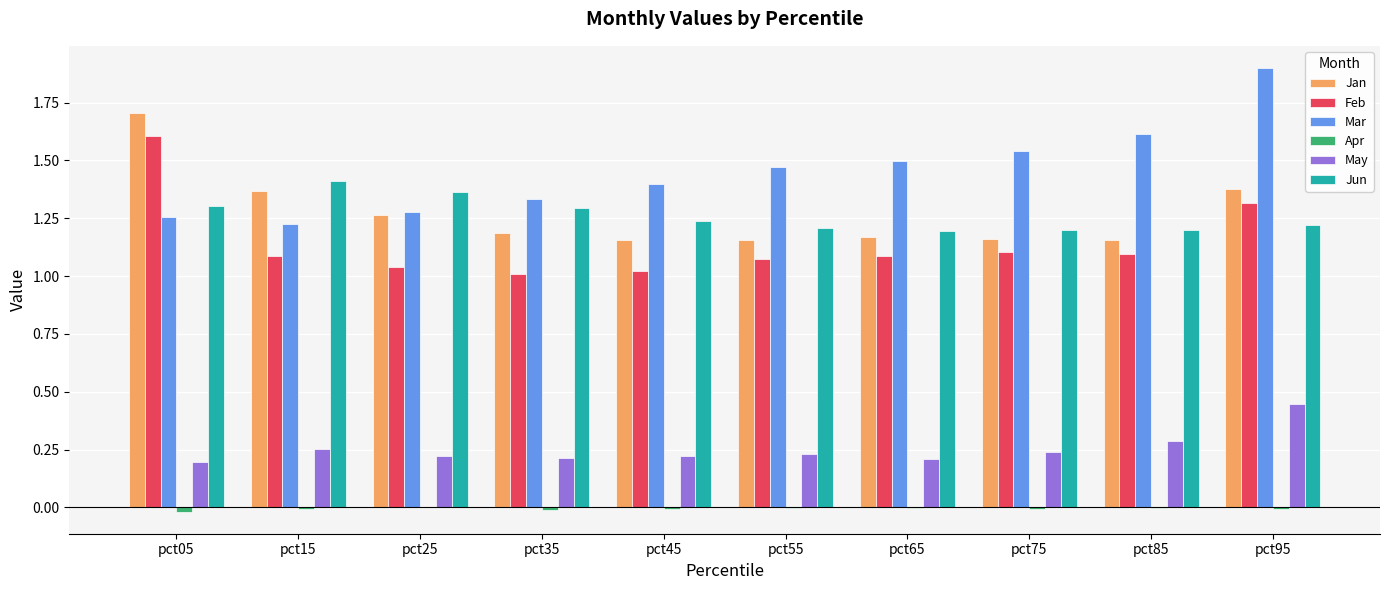

The value of May at pct75 is 0.2. True or false?

True